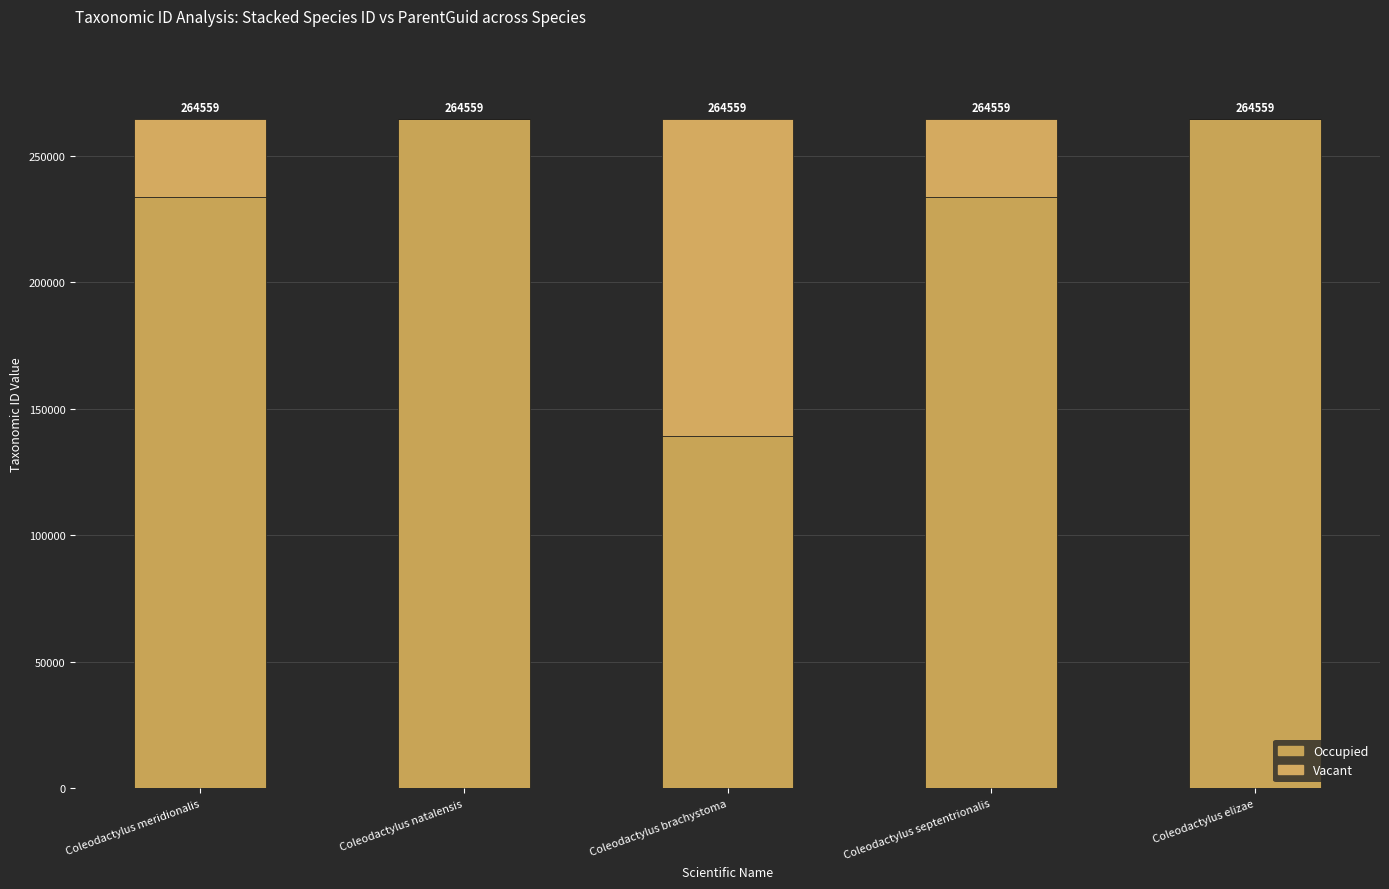

What is the difference between the second highest and minimum values in the Occupied series?

125388